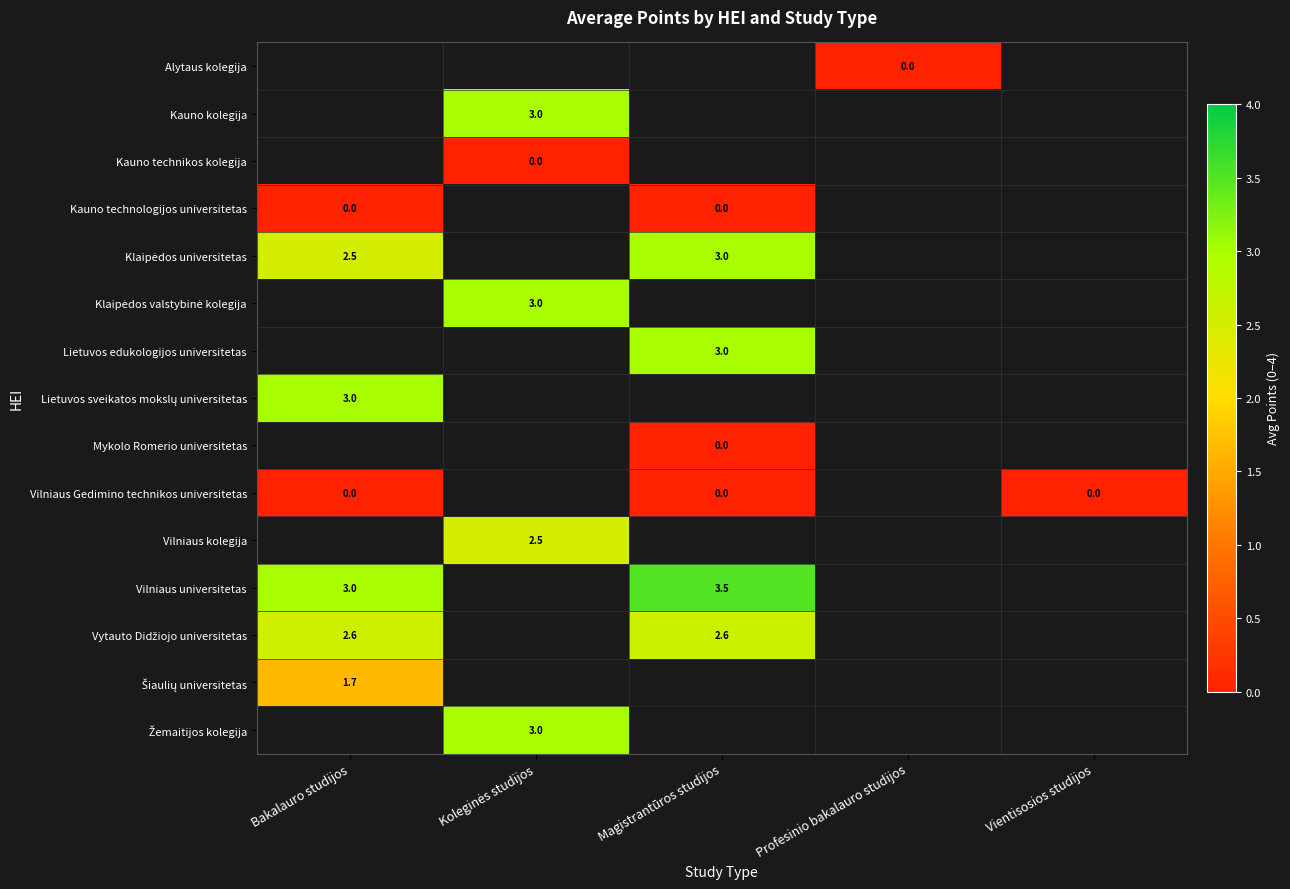

How many series are shown in this chart?

15